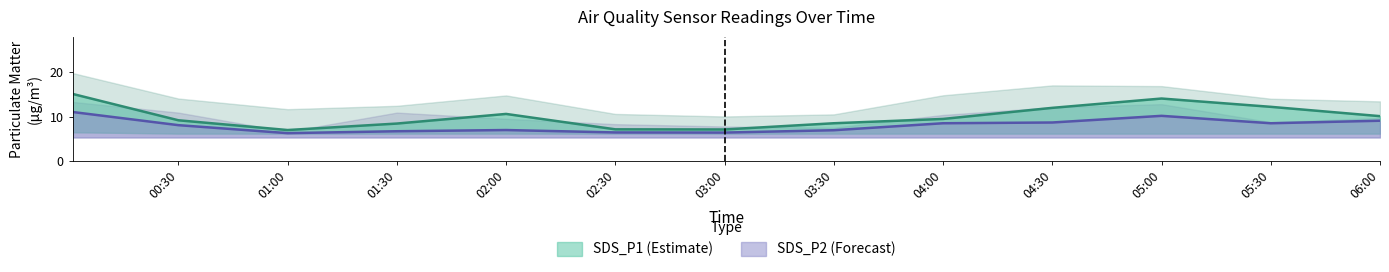

Is this an area chart (filled region under the line)?

No